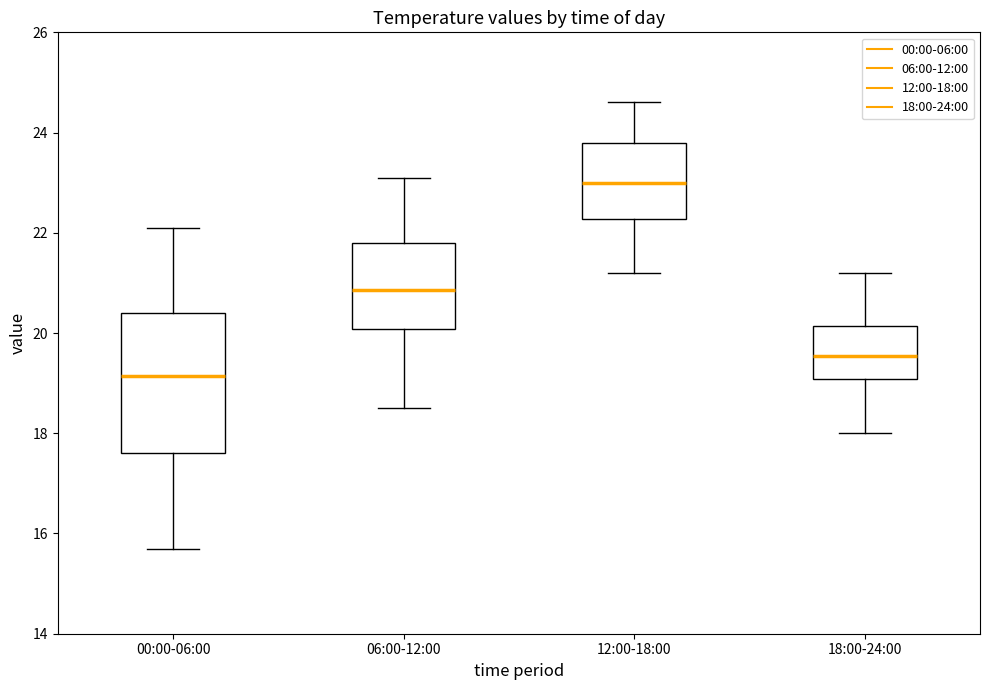

Reading left to right, transcribe this box plot: for each box, give where its median line is, the range the box spans, and where its two whiskers end, as read against the y-axis. The values are not printed on the chart, so give them approximately, as read against the axis.

00:00-06:00: median 19.2, box 17.6 to 20.4, whiskers 15.8 to 22.2
06:00-12:00: median 20.8, box 20.0 to 21.8, whiskers 18.6 to 23.2
12:00-18:00: median 23.0, box 22.2 to 23.8, whiskers 21.2 to 24.6
18:00-24:00: median 19.6, box 19.0 to 20.2, whiskers 18.0 to 21.2